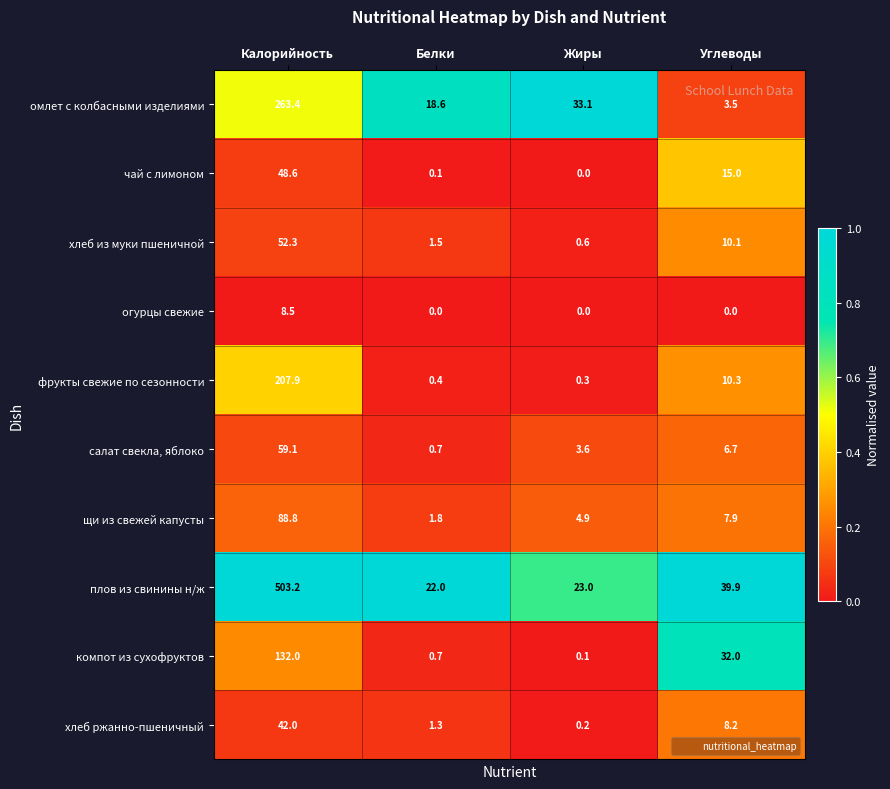

What is the sum of all чай с лимоном values?

63.7